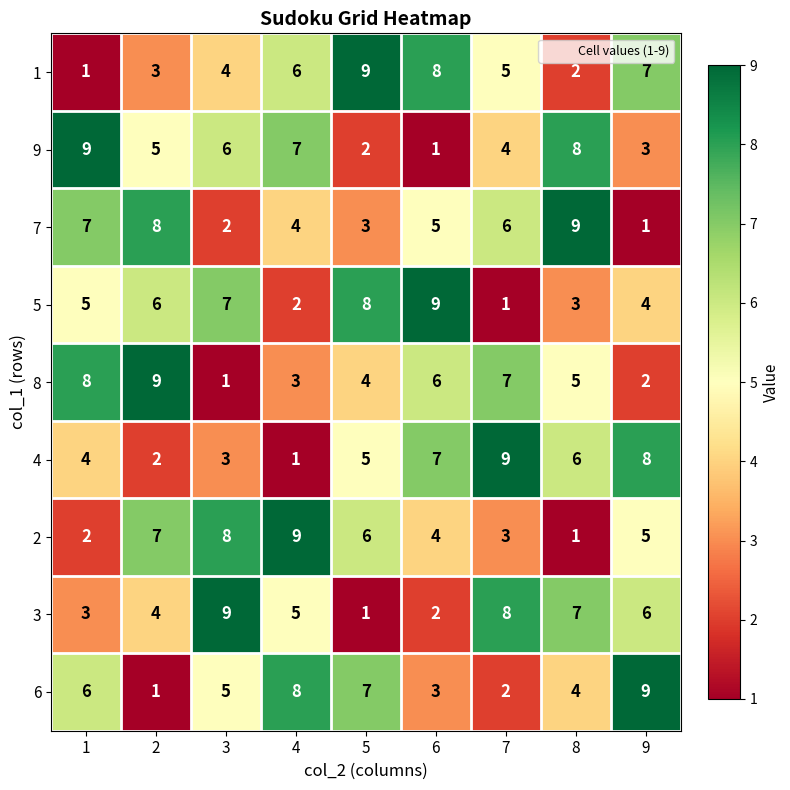

What is the average value of the 2 series?

5